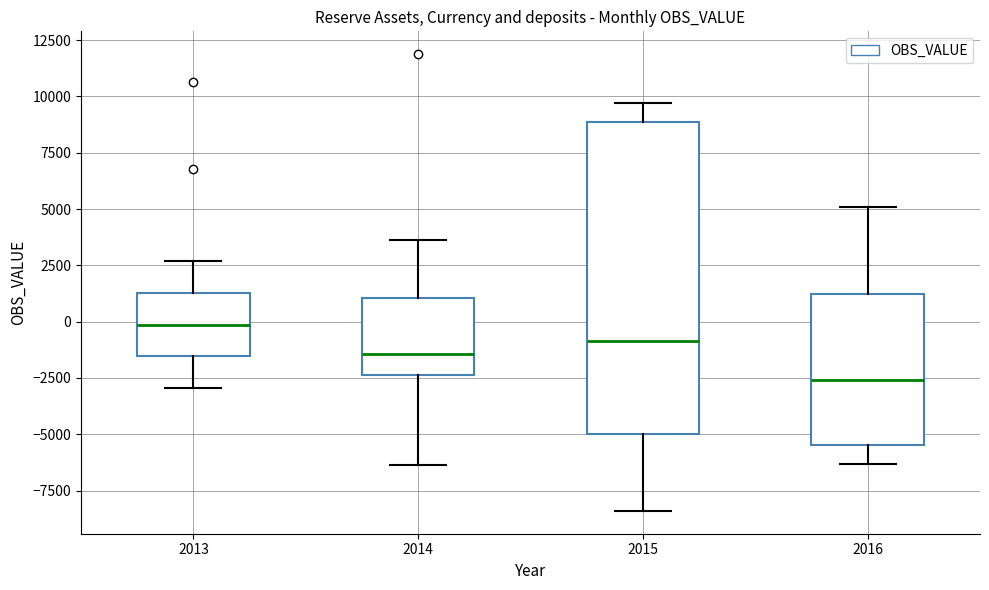

Which box has the highest median line?

2013